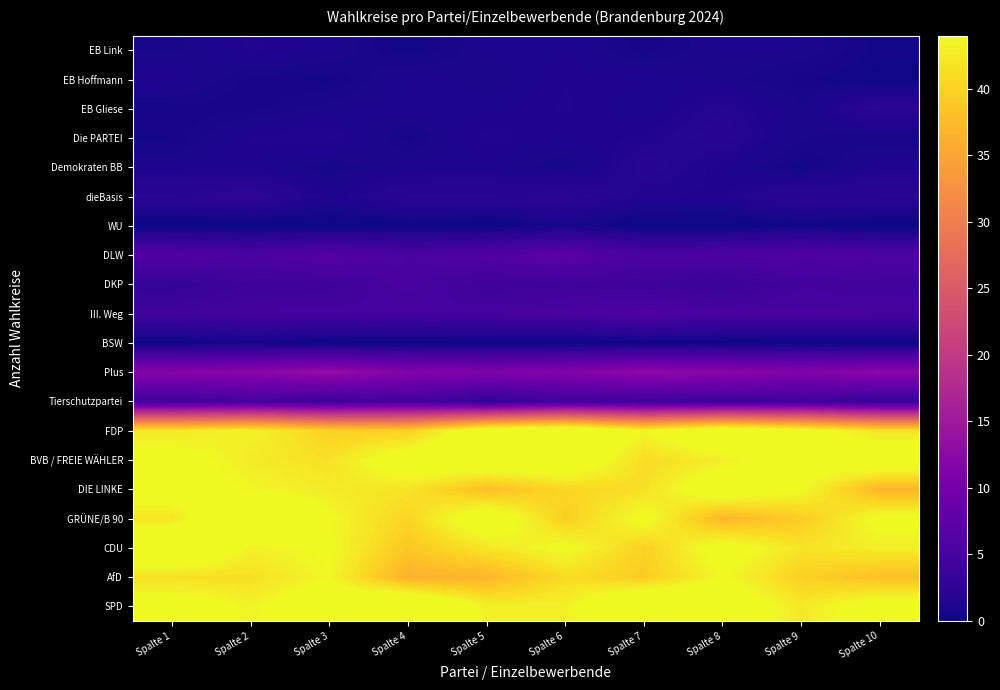

Reading right to left, extract all data points from this chart.

SPD: Spalte 10=45.9	Spalte 9=42.3	Spalte 8=46.7	Spalte 7=49.6	Spalte 6=43.2	Spalte 5=43.2	Spalte 4=49.4	Spalte 3=46.3	Spalte 2=43.5	Spalte 1=45.7
AfD: Spalte 10=38.1	Spalte 9=39.9	Spalte 8=44.1	Spalte 7=39.5	Spalte 6=41.1	Spalte 5=37.1	Spalte 4=36.4	Spalte 3=43.8	Spalte 2=41.4	Spalte 1=41.4
CDU: Spalte 10=43.0	Spalte 9=41.9	Spalte 8=45.3	Spalte 7=39.9	Spalte 6=44.4	Spalte 5=42.1	Spalte 4=39.0	Spalte 3=44.2	Spalte 2=43.2	Spalte 1=49.2
GRÜNE/B 90: Spalte 10=44.7	Spalte 9=39.3	Spalte 8=37.1	Spalte 7=44.7	Spalte 6=39.7	Spalte 5=46.9	Spalte 4=40.3	Spalte 3=44.0	Spalte 2=50.5	Spalte 1=41.9
DIE LINKE: Spalte 10=36.9	Spalte 9=44.2	Spalte 8=46.6	Spalte 7=41.4	Spalte 6=40.5	Spalte 5=37.9	Spalte 4=42.0	Spalte 3=42.6	Spalte 2=43.6	Spalte 1=45.5
BVB / FREIE WÄHLER: Spalte 10=47.4	Spalte 9=45.2	Spalte 8=42.9	Spalte 7=41.0	Spalte 6=47.3	Spalte 5=47.6	Spalte 4=46.2	Spalte 3=41.6	Spalte 2=42.6	Spalte 1=45.1
FDP: Spalte 10=41.7	Spalte 9=45.3	Spalte 8=47.5	Spalte 7=43.7	Spalte 6=48.8	Spalte 5=46.9	Spalte 4=39.8	Spalte 3=40.1	Spalte 2=43.3	Spalte 1=42.3
Tierschutzpartei: Spalte 10=3.0	Spalte 9=4.0	Spalte 8=3.9	Spalte 7=4.0	Spalte 6=4.4	Spalte 5=2.7	Spalte 4=4.8	Spalte 3=4.0	Spalte 2=4.8	Spalte 1=4.2
Plus: Spalte 10=12.5	Spalte 9=11.5	Spalte 8=12.3	Spalte 7=12.9	Spalte 6=11.5	Spalte 5=11.2	Spalte 4=11.5	Spalte 3=13.4	Spalte 2=12.3	Spalte 1=11.8
BSW: Spalte 10=0.0	Spalte 9=0.0	Spalte 8=0.1	Spalte 7=0.1	Spalte 6=0.0	Spalte 5=0.0	Spalte 4=0.0	Spalte 3=0.0	Spalte 2=0.5	Spalte 1=0.0
III. Weg: Spalte 10=5.0	Spalte 9=5.1	Spalte 8=5.1	Spalte 7=5.9	Spalte 6=5.2	Spalte 5=4.9	Spalte 4=4.6	Spalte 3=4.8	Spalte 2=4.8	Spalte 1=4.3
DKP: Spalte 10=4.4	Spalte 9=4.6	Spalte 8=3.4	Spalte 7=4.0	Spalte 6=4.2	Spalte 5=3.9	Spalte 4=5.2	Spalte 3=4.0	Spalte 2=4.0	Spalte 1=3.0
DLW: Spalte 10=5.7	Spalte 9=6.0	Spalte 8=5.7	Spalte 7=5.5	Spalte 6=7.1	Spalte 5=6.3	Spalte 4=5.3	Spalte 3=6.7	Spalte 2=5.5	Spalte 1=6.4
WU: Spalte 10=0.0	Spalte 9=0.4	Spalte 8=0.0	Spalte 7=0.0	Spalte 6=0.8	Spalte 5=0.0	Spalte 4=0.2	Spalte 3=0.0	Spalte 2=0.0	Spalte 1=0.0
dieBasis: Spalte 10=2.1	Spalte 9=2.3	Spalte 8=1.3	Spalte 7=1.4	Spalte 6=2.4	Spalte 5=2.1	Spalte 4=2.1	Spalte 3=1.2	Spalte 2=2.7	Spalte 1=2.1
Demokraten BB: Spalte 10=1.3	Spalte 9=0.4	Spalte 8=1.2	Spalte 7=1.9	Spalte 6=0.6	Spalte 5=1.1	Spalte 4=1.1	Spalte 3=0.7	Spalte 2=1.2	Spalte 1=1.1
Die PARTEI: Spalte 10=0.6	Spalte 9=0.9	Spalte 8=1.9	Spalte 7=1.4	Spalte 6=1.2	Spalte 5=1.5	Spalte 4=0.6	Spalte 3=1.6	Spalte 2=1.4	Spalte 1=0.5
EB Gliese: Spalte 10=2.4	Spalte 9=0.9	Spalte 8=1.7	Spalte 7=1.0	Spalte 6=1.4	Spalte 5=1.1	Spalte 4=1.2	Spalte 3=1.0	Spalte 2=0.6	Spalte 1=0.6
EB Hoffmann: Spalte 10=0.2	Spalte 9=0.6	Spalte 8=1.0	Spalte 7=1.2	Spalte 6=1.4	Spalte 5=0.9	Spalte 4=1.2	Spalte 3=0.5	Spalte 2=0.6	Spalte 1=1.3
EB Link: Spalte 10=0.4	Spalte 9=1.0	Spalte 8=1.1	Spalte 7=0.6	Spalte 6=1.2	Spalte 5=1.1	Spalte 4=0.4	Spalte 3=1.1	Spalte 2=1.4	Spalte 1=0.8